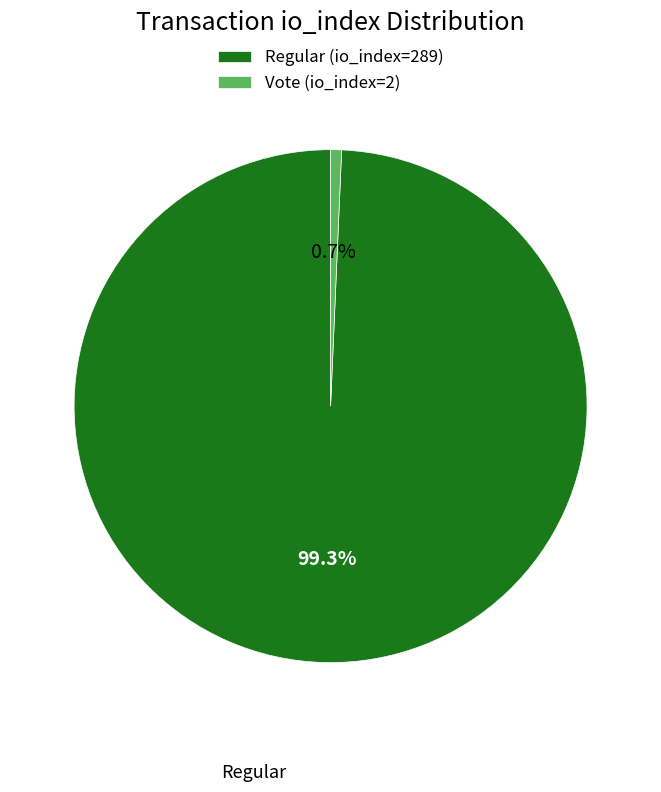

What is the ratio of the value at Regular (io_index=289) to the value at Vote (io_index=2)?

144.5